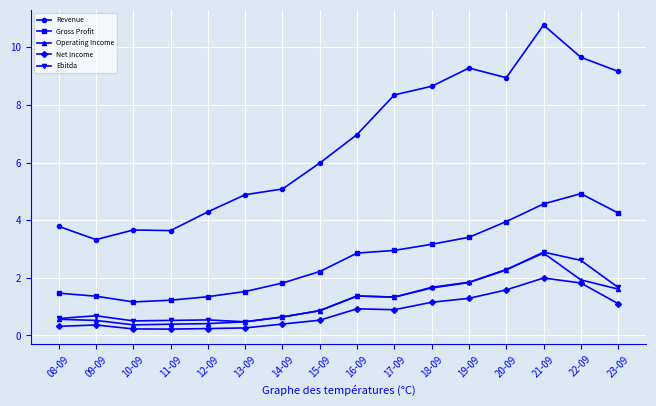

Which series has the largest range (max minus min)?

Revenue